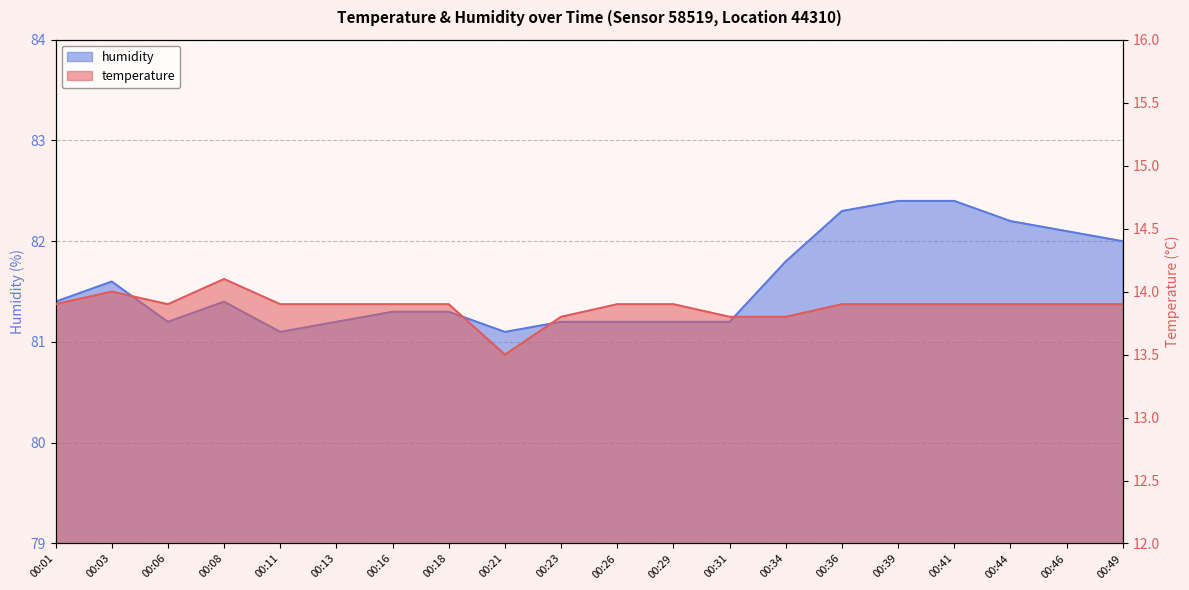

Between 00:39 and 00:41, which is larger?

00:39